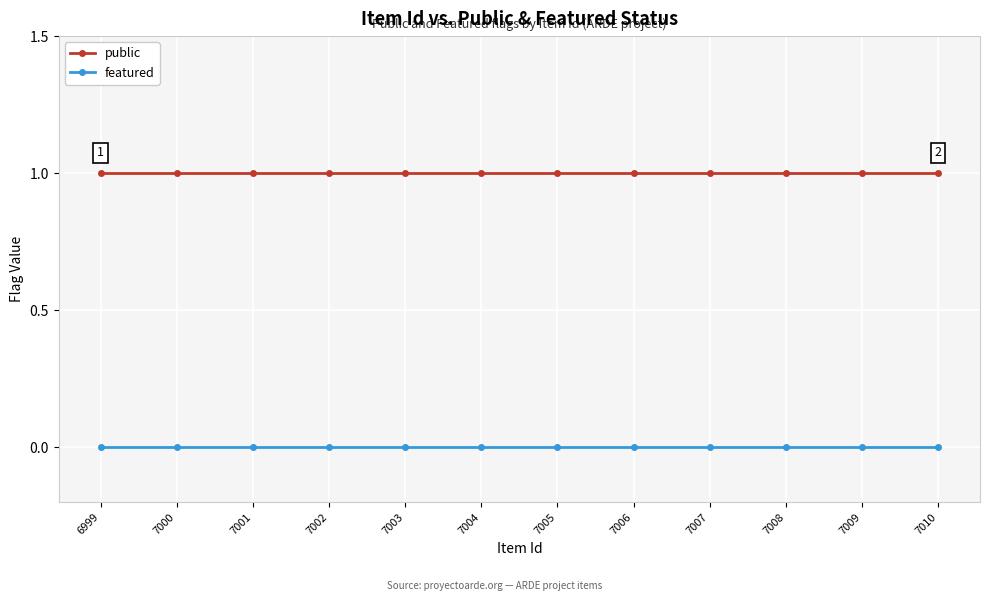

True or false: public has a value of 2 at 7000.

False